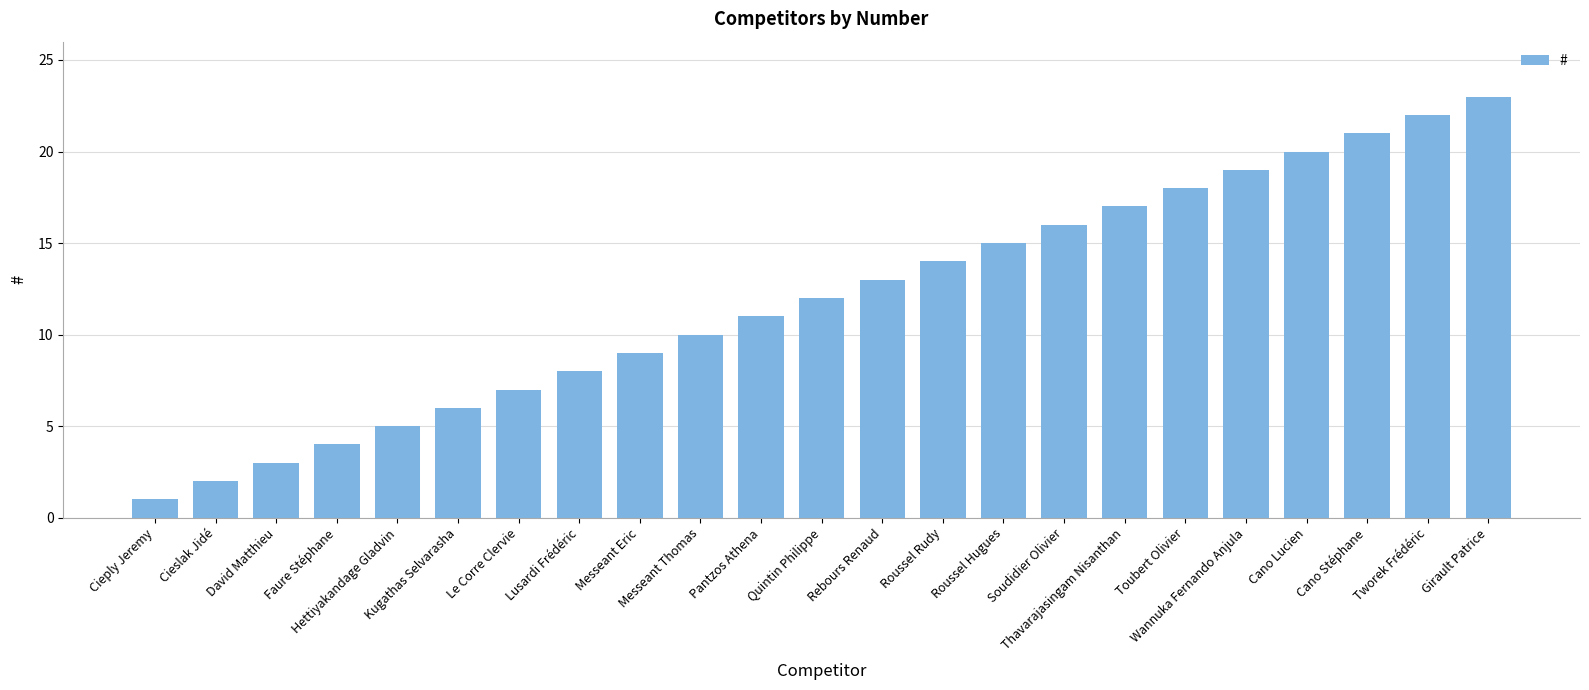

Are the bars horizontal?

No